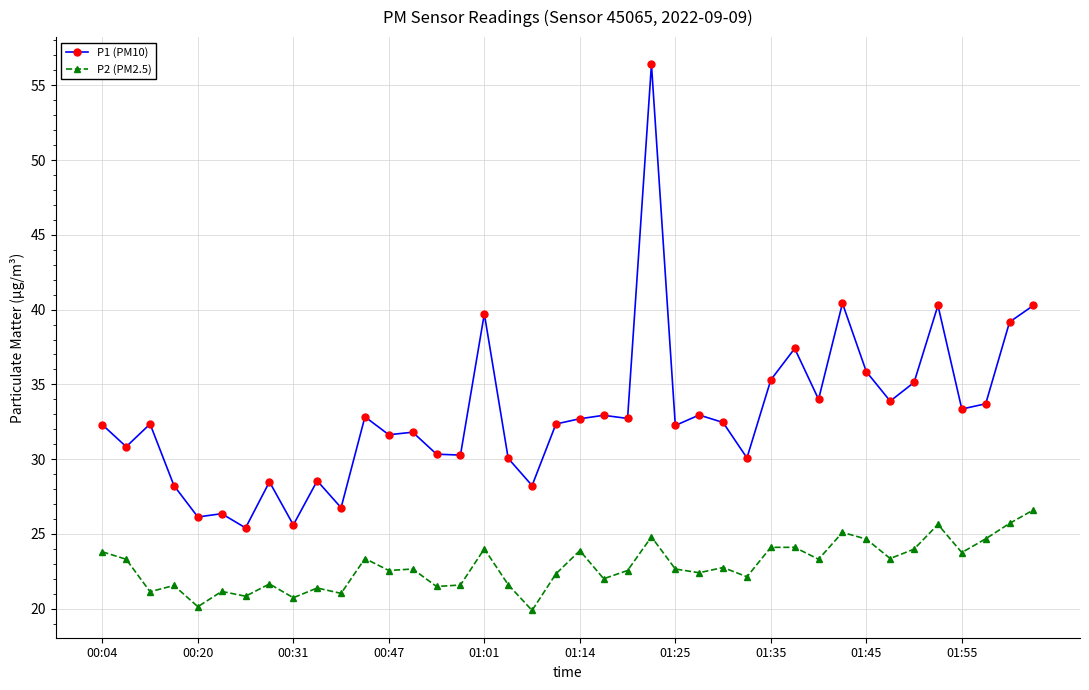

At how many categories does at least one series exceed 29?

31